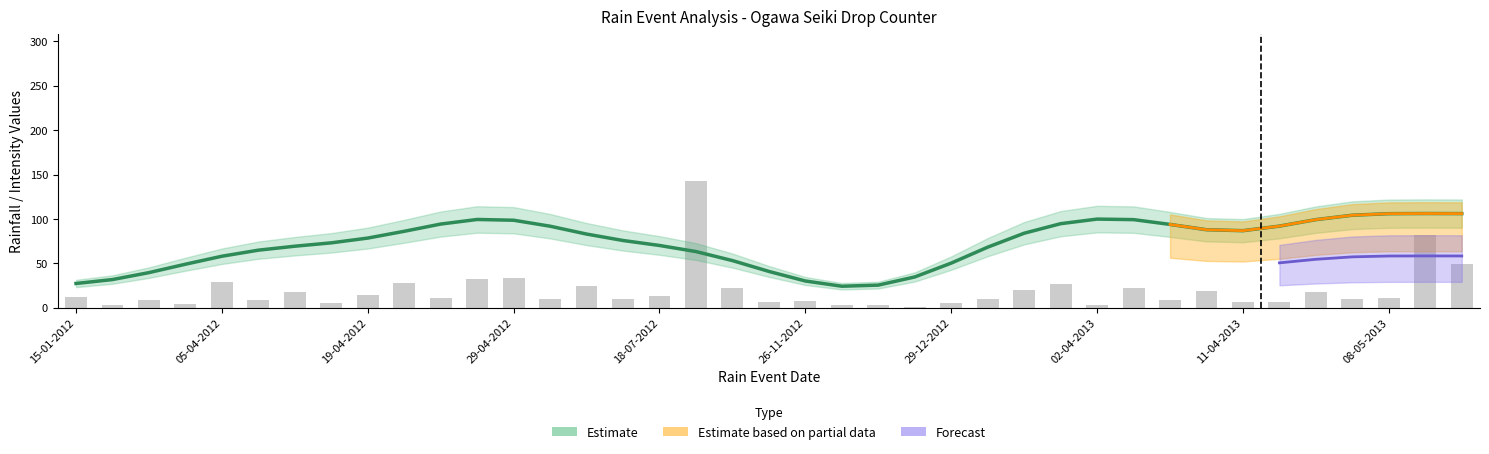

How many values are below 11?

19